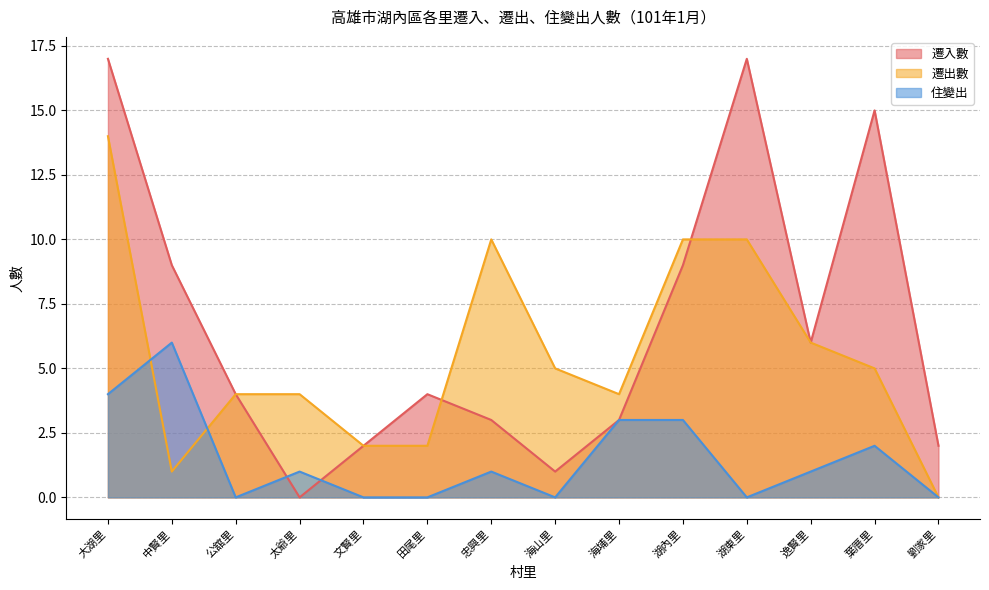

Which has a higher value, 逸賢里 or 葉厝里?

葉厝里